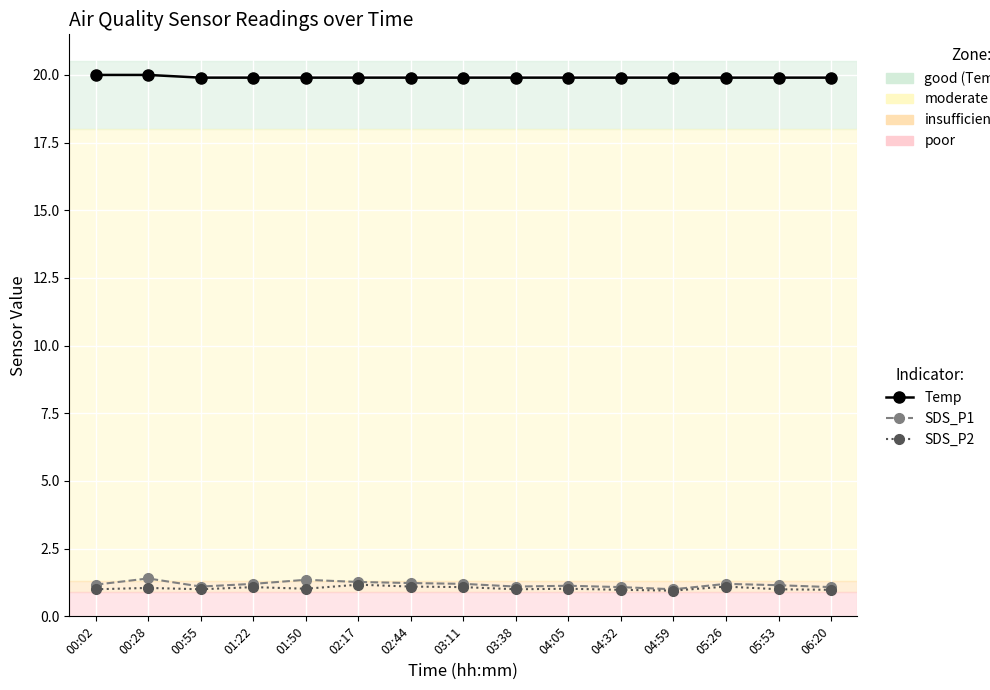

True or false: SDS_P1 has more than 0 points higher than both neighbors.

True